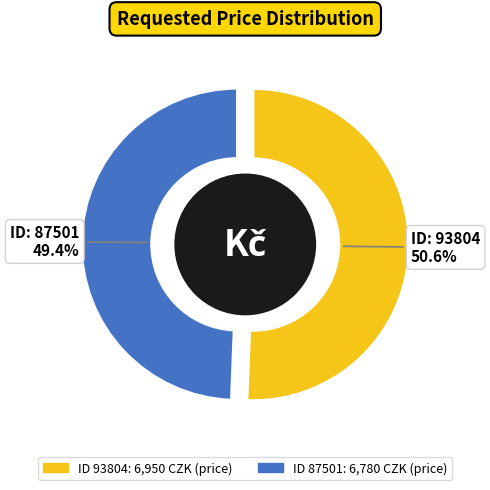

Which category has the biggest portion of the pie?

93804